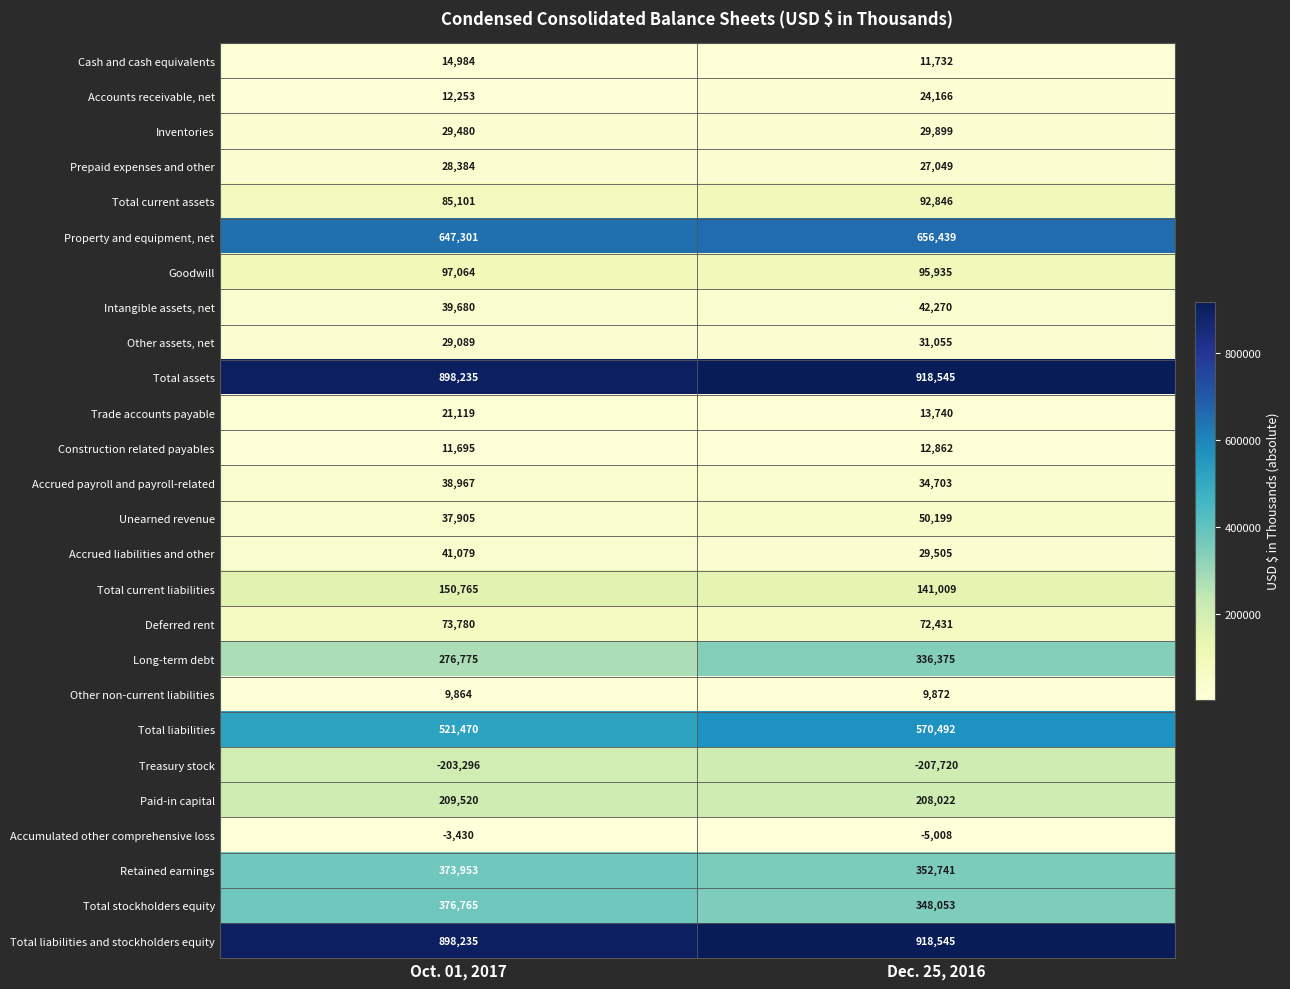

What is the difference between the highest and lowest values at Oct. 01, 2017?

1101531